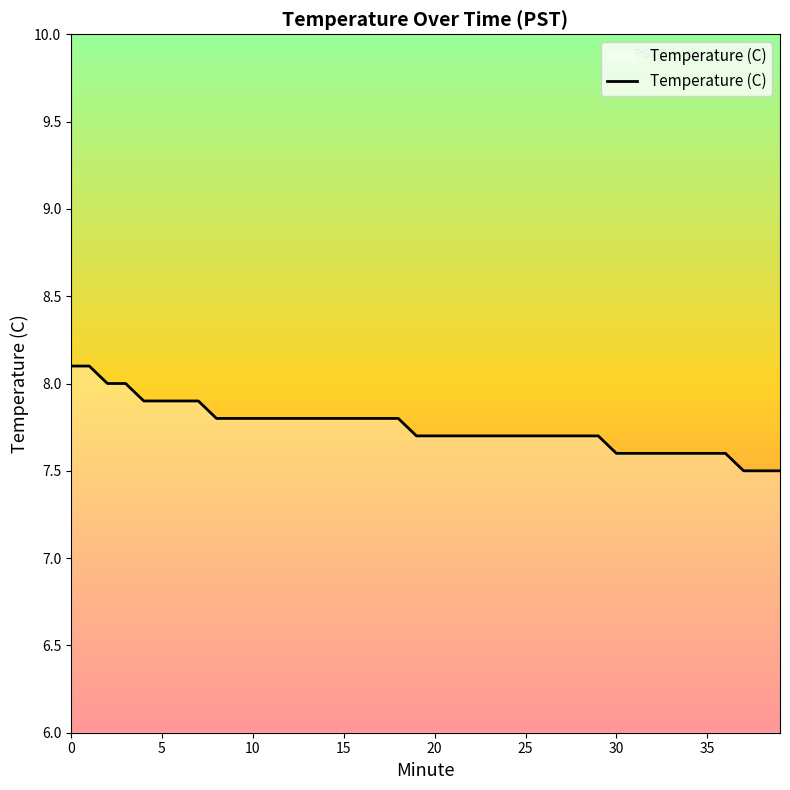

What is the maximum value shown in the chart?

8.1